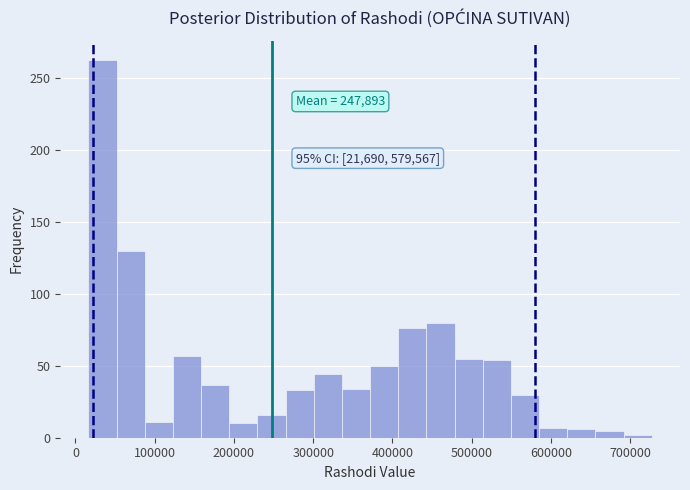

Read against the x-axis, roughly where is the centre of the tallest bar?

30000